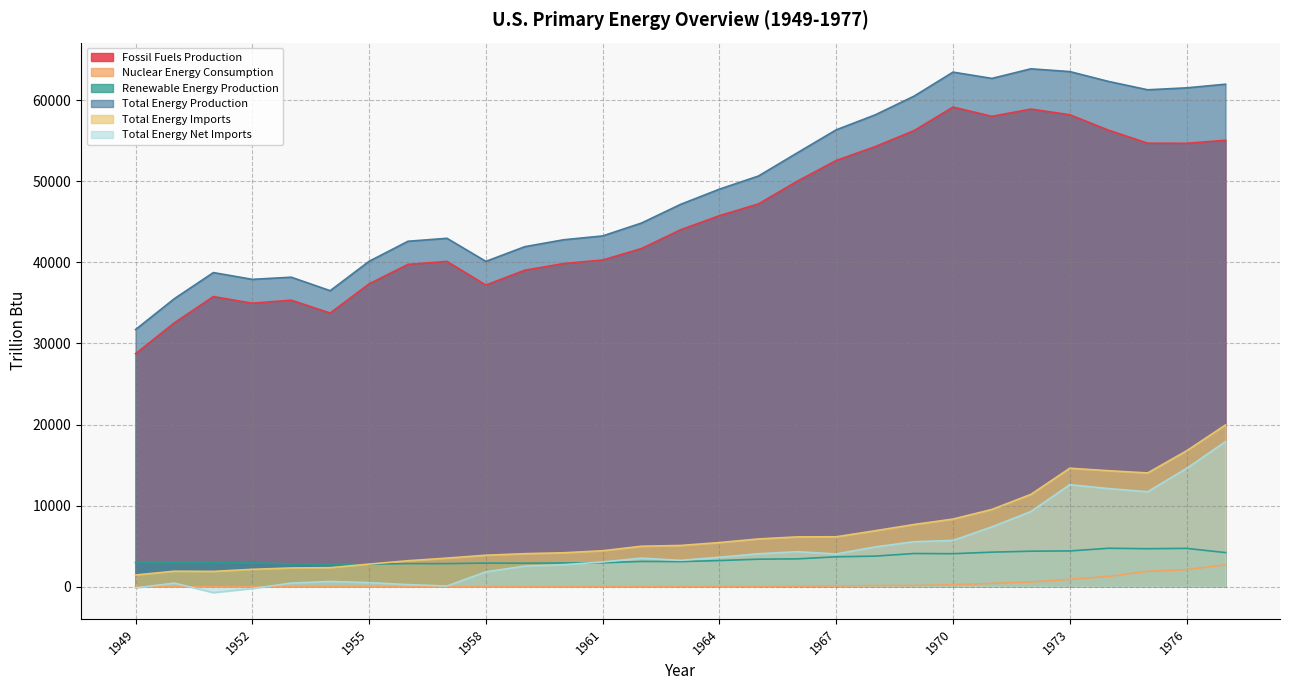

At which category is the sum across all series the highest?

1977